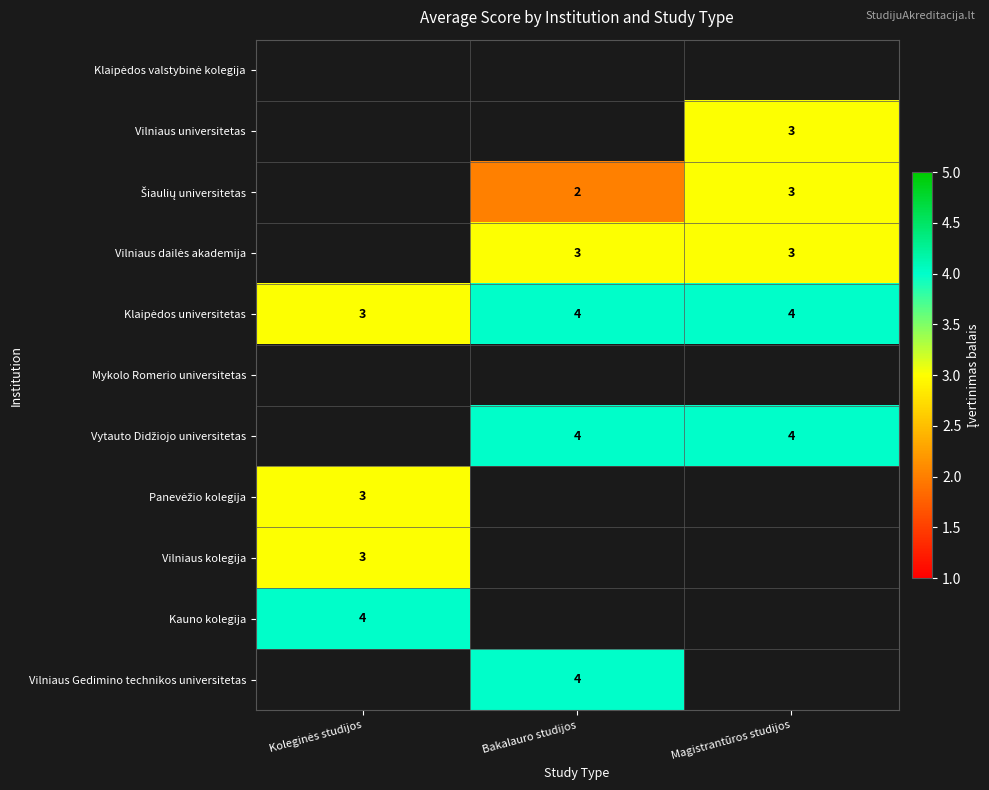

How many categories are shown in the chart?

3